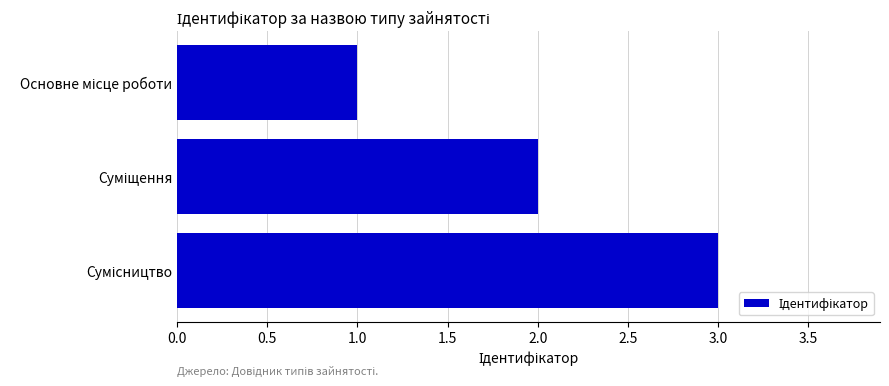

What is the difference between the maximum and second lowest values?

1